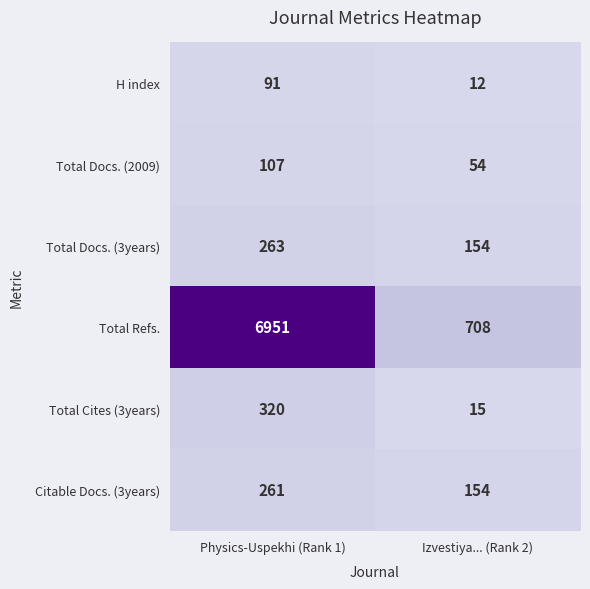

The Total Refs. series shows 708 at Izvestiya... (Rank 2). True or false?

True